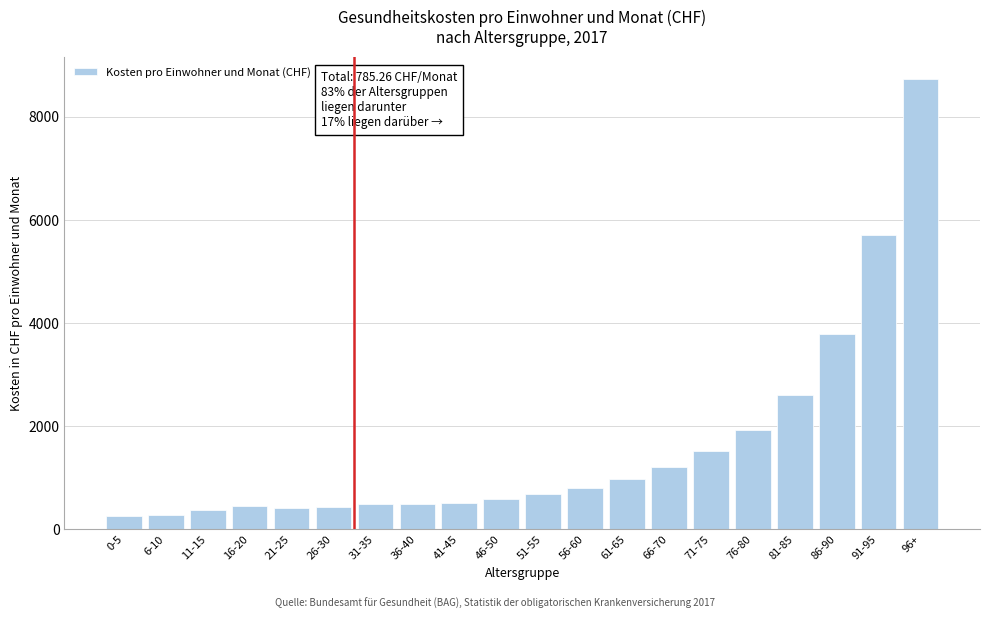

What is the average value?

1608.6